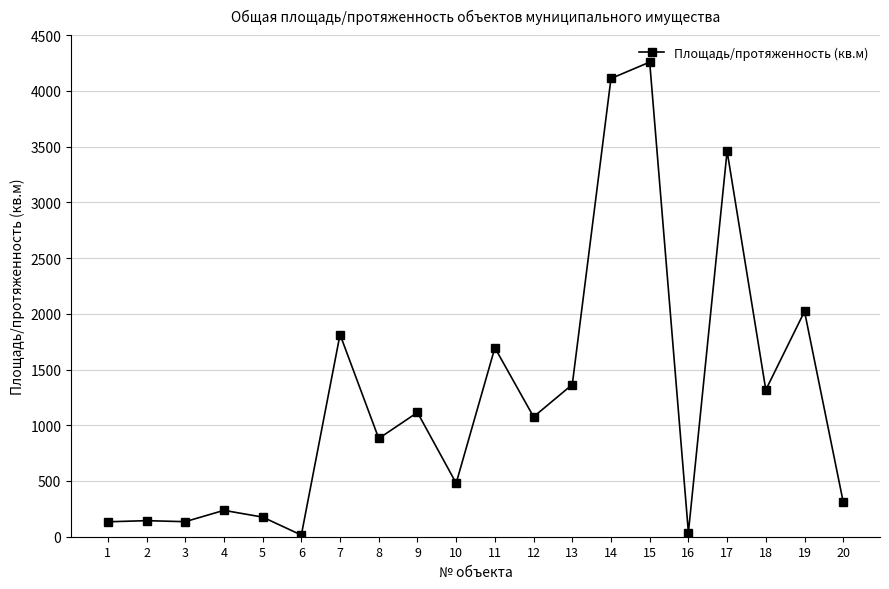

What is the maximum value shown in the chart?

4257.5